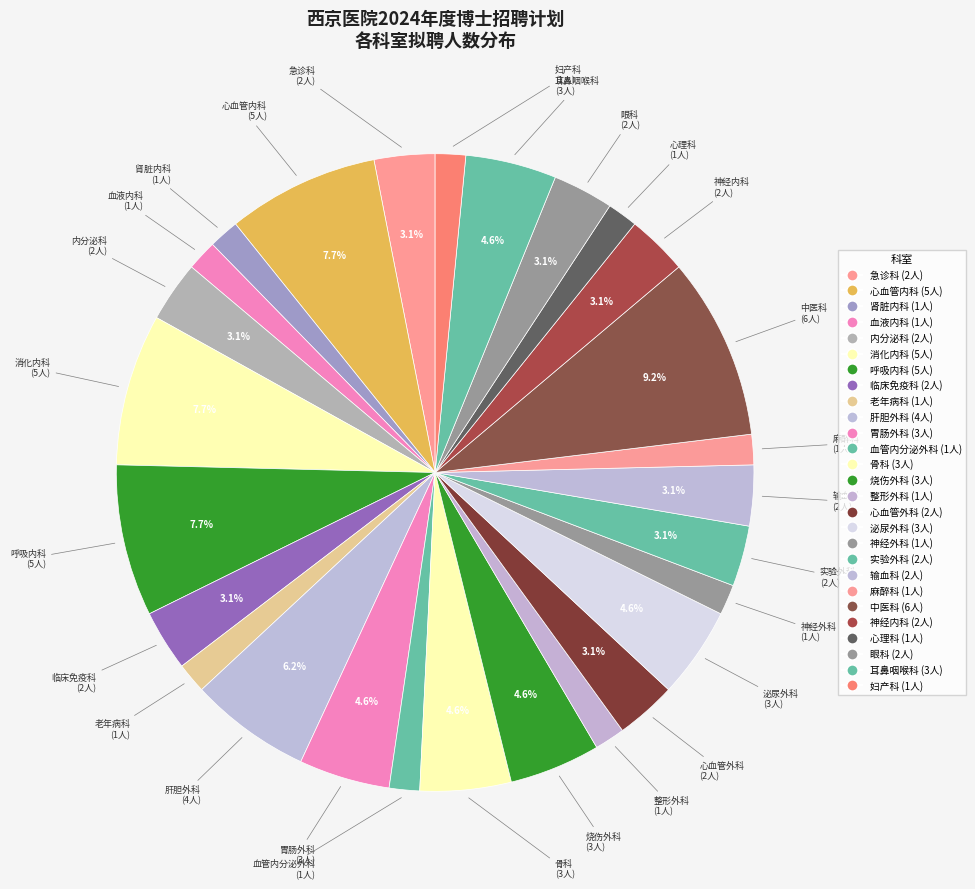

What percentage is the 血液内科 slice, to the nearest percent?

2%